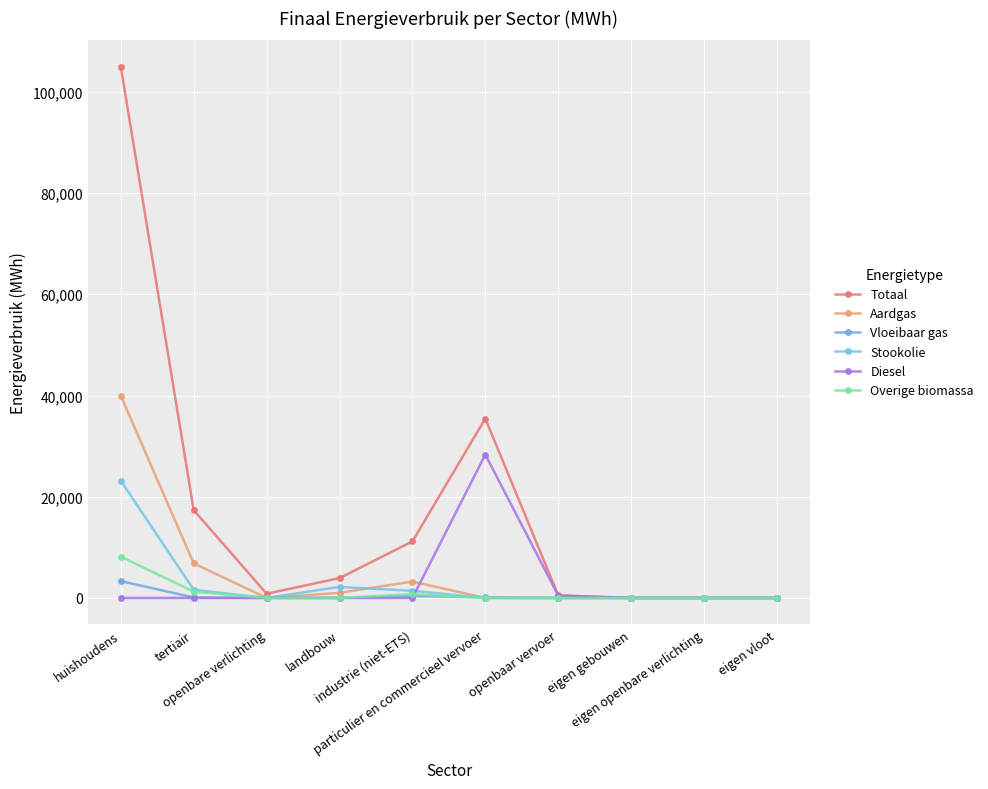

What are all the series names shown in the legend?

Totaal, Aardgas, Vloeibaar gas, Stookolie, Diesel, Overige biomassa